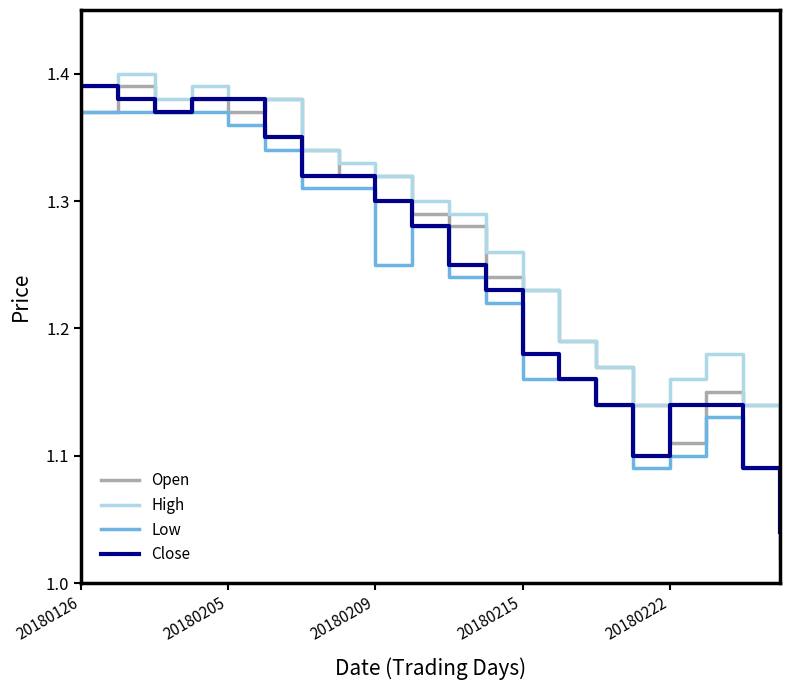

Rank the series by their average value, from lowest to highest.

Low, Close, Open, High